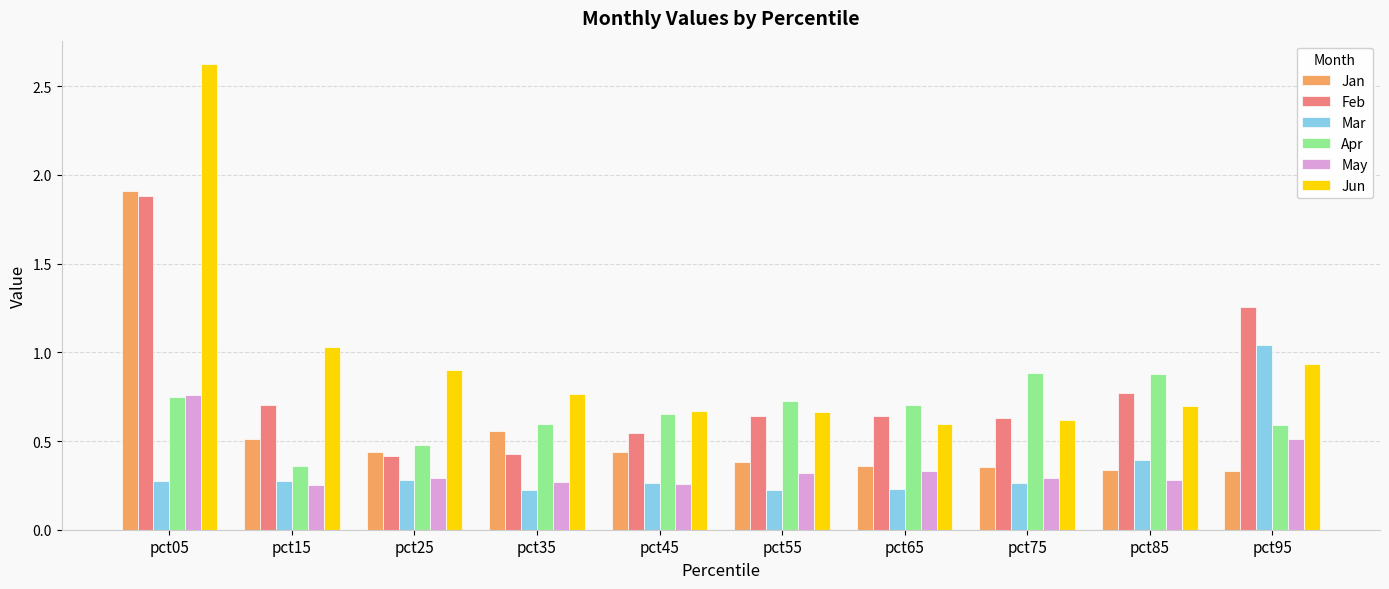

How many groups of bars are there?

10